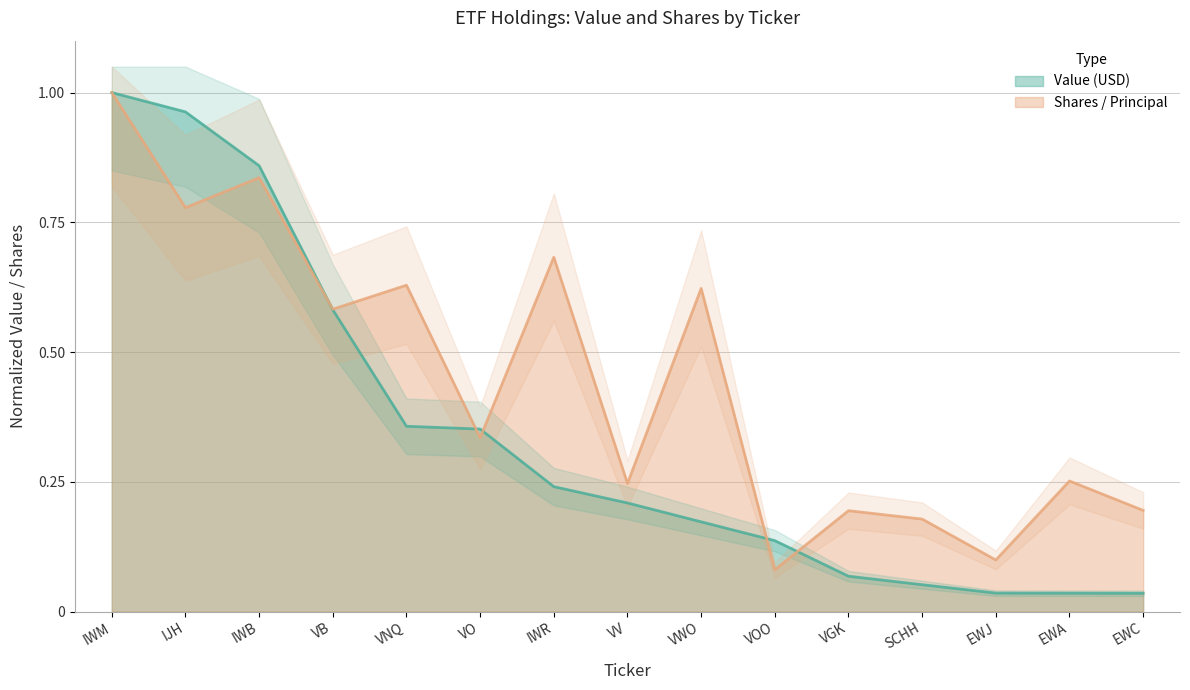

Which series has the largest total across all categories?

Shares / Principal